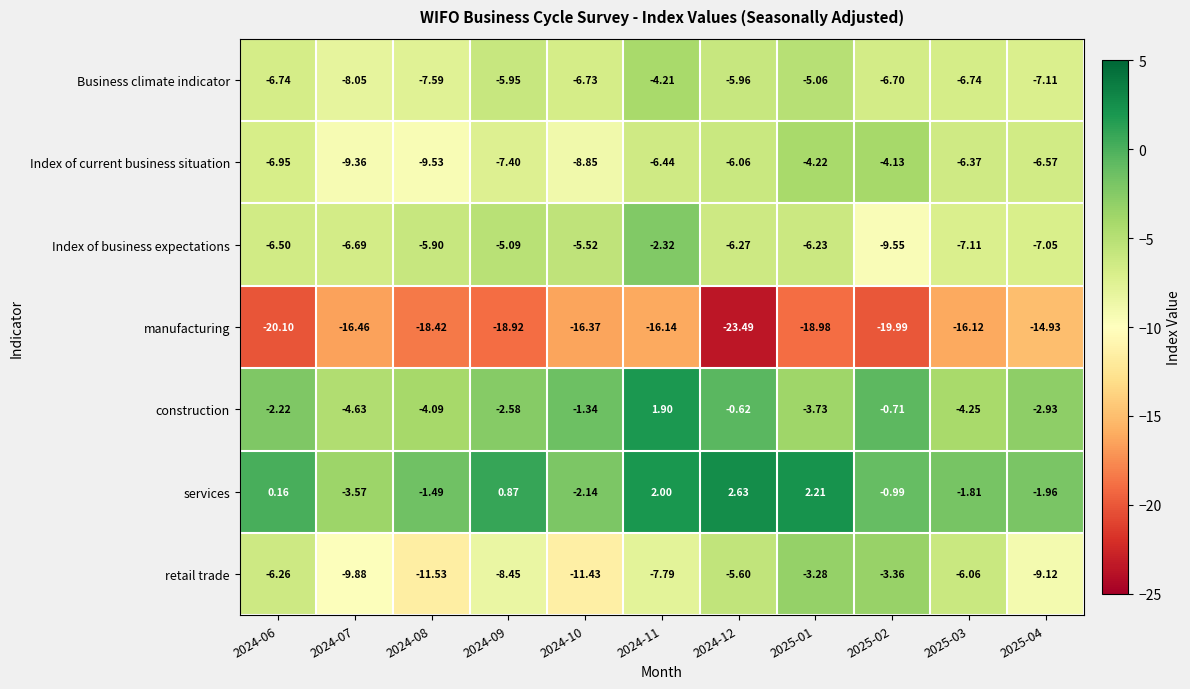

Which series has the widest spread of values?

manufacturing